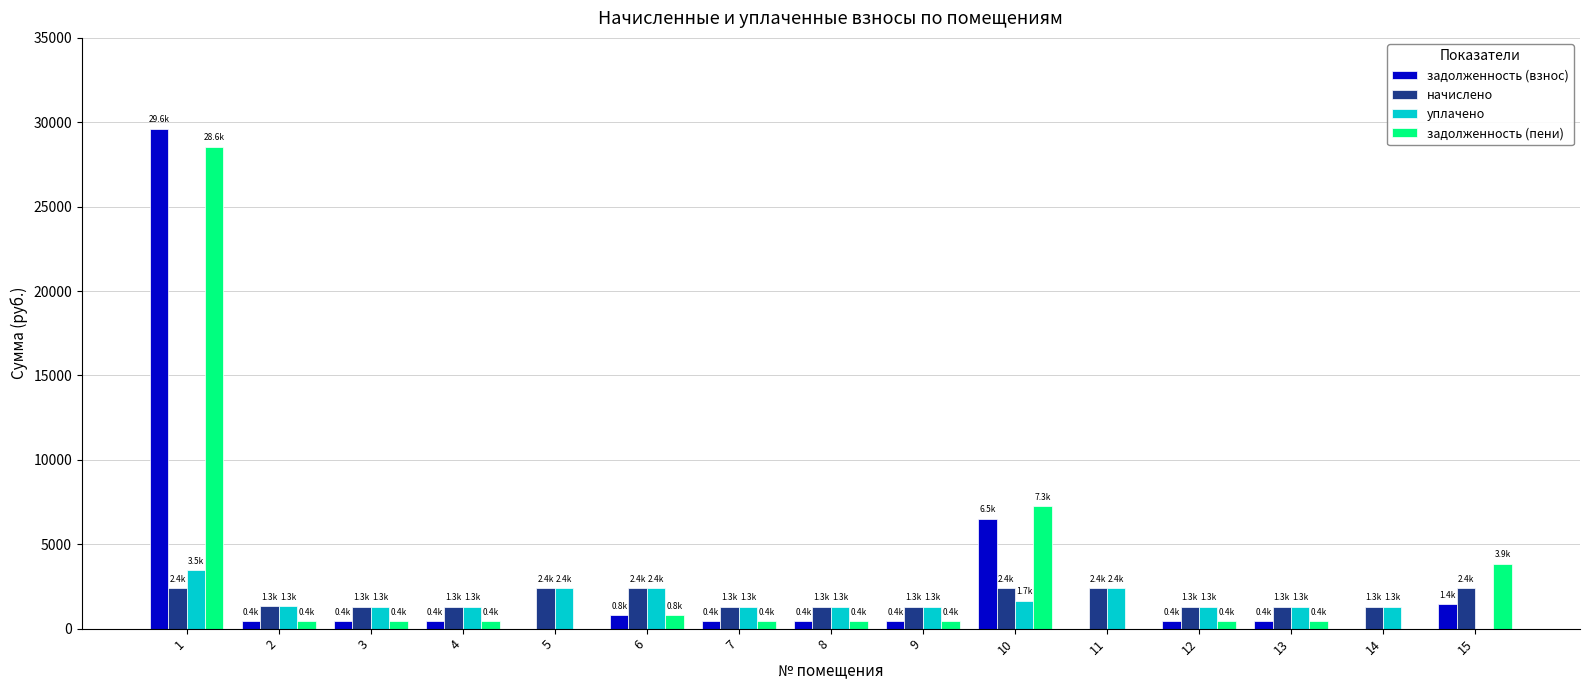

Which label corresponds to the largest value in the chart?

1